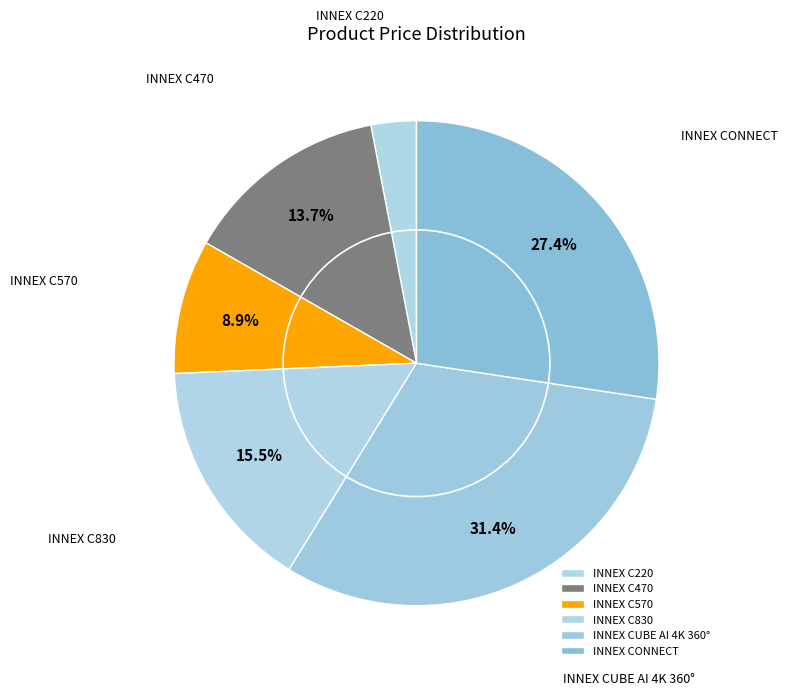

Rank the categories by value from highest to lowest.

INNEX CUBE AI 4K 360°, INNEX CONNECT, INNEX C830, INNEX C470, INNEX C570, INNEX C220